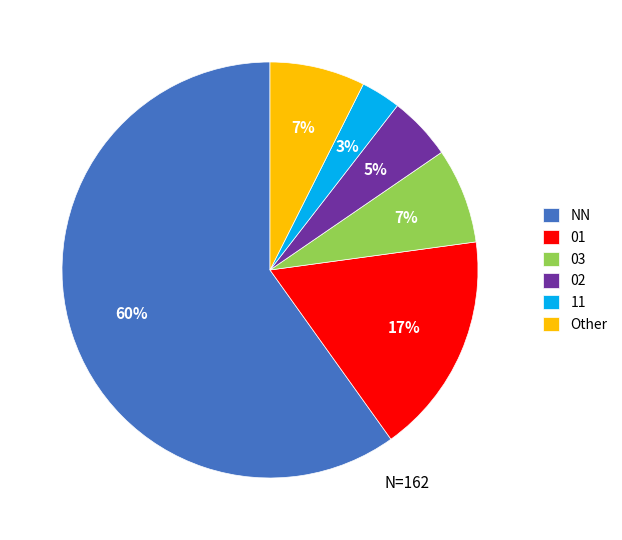

To the nearest percent, what is the average slice percentage?

17%